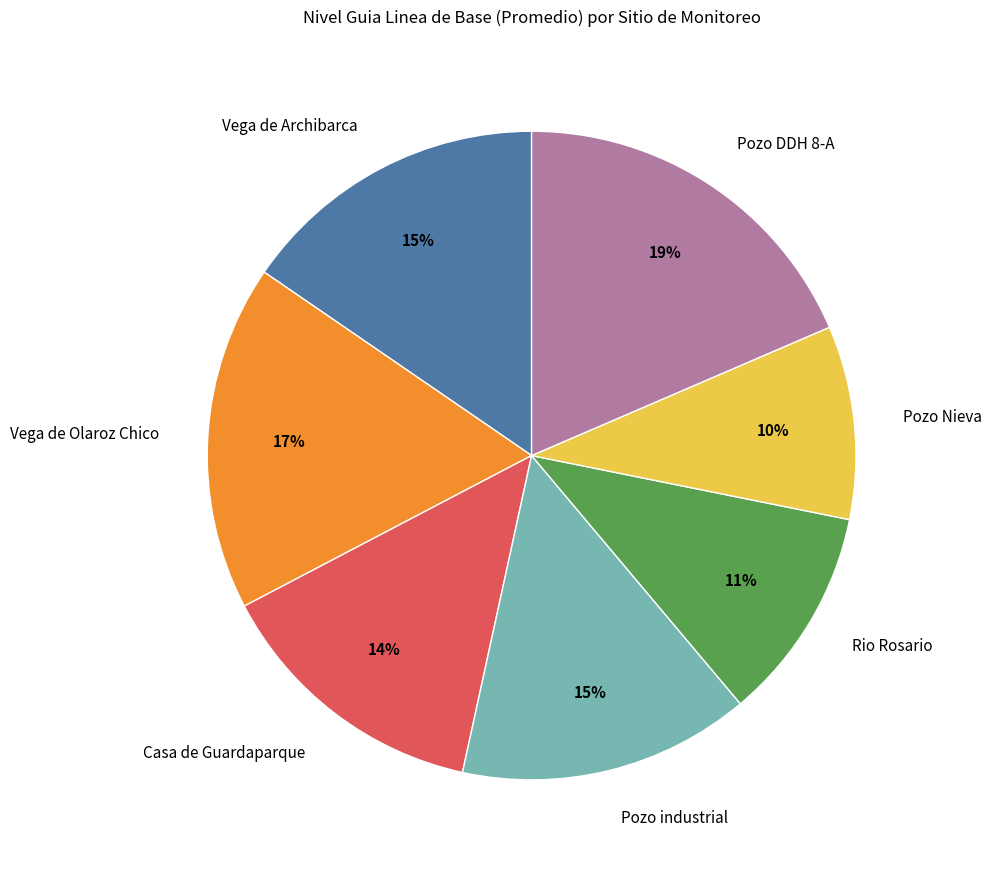

Is the sum of Vega de Olaroz Chico and Pozo Nieva greater than half?

No